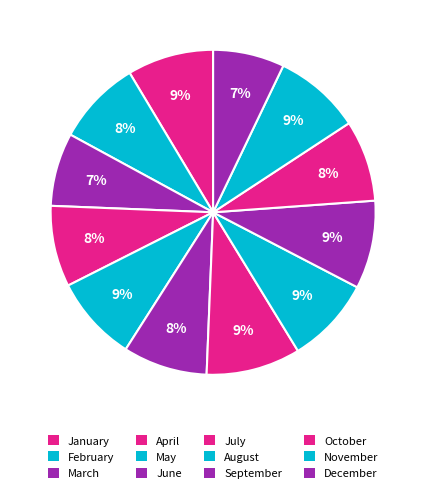

Count the number of slices in the pie.

12